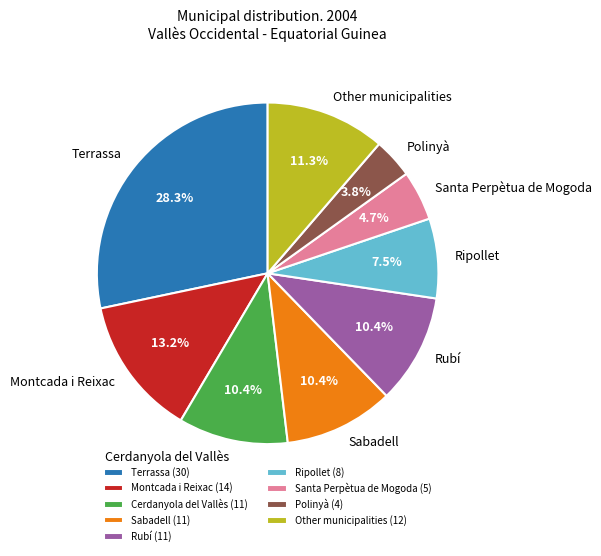

To the nearest percent, what is the difference between the Terrassa and Montcada i Reixac slice percentages?

15%